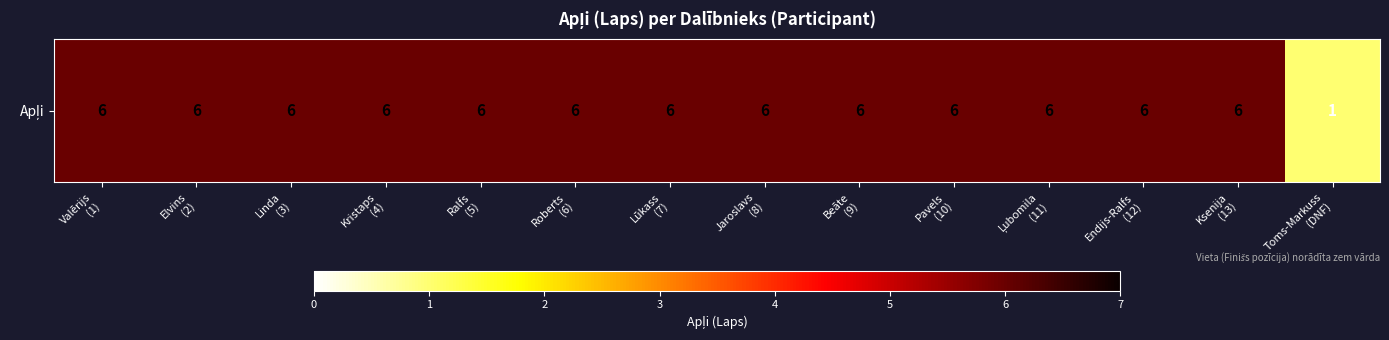

Which label corresponds to the smallest value in the chart?

Toms-Markuss
(DNF)